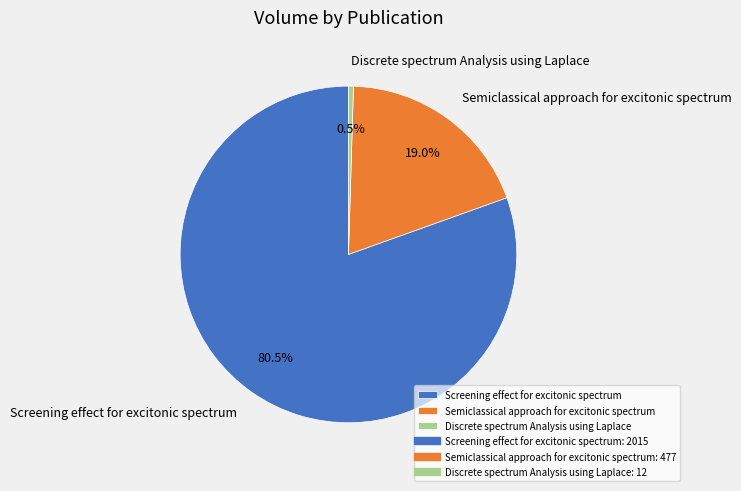

Is there a majority slice in this chart?

Yes